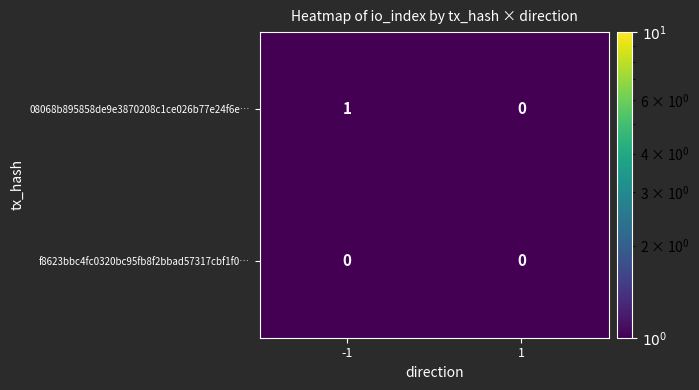

The 08068b895858de9e3870208c1ce026b77e24f6e… series shows 0 at 1. True or false?

True